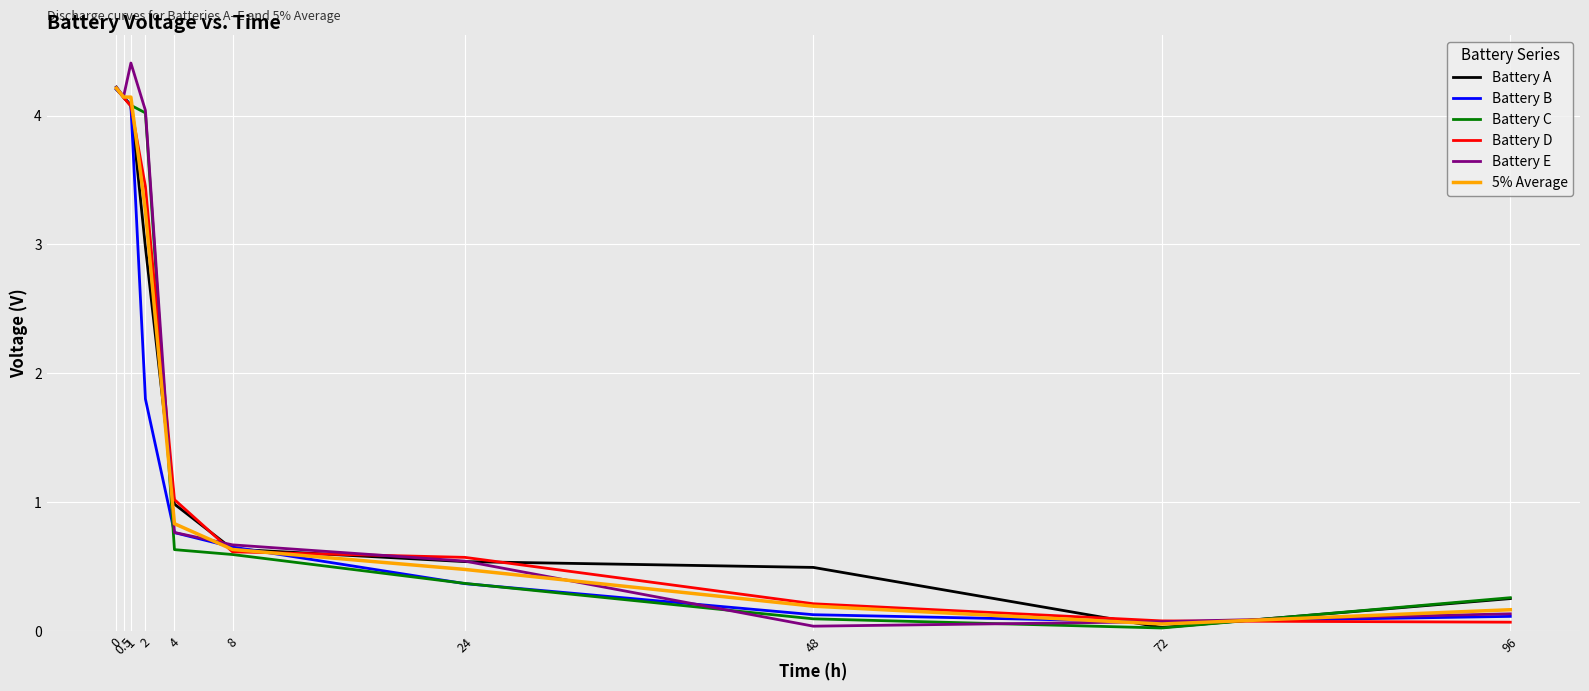

Where is Battery C nearest to the value 2?

4